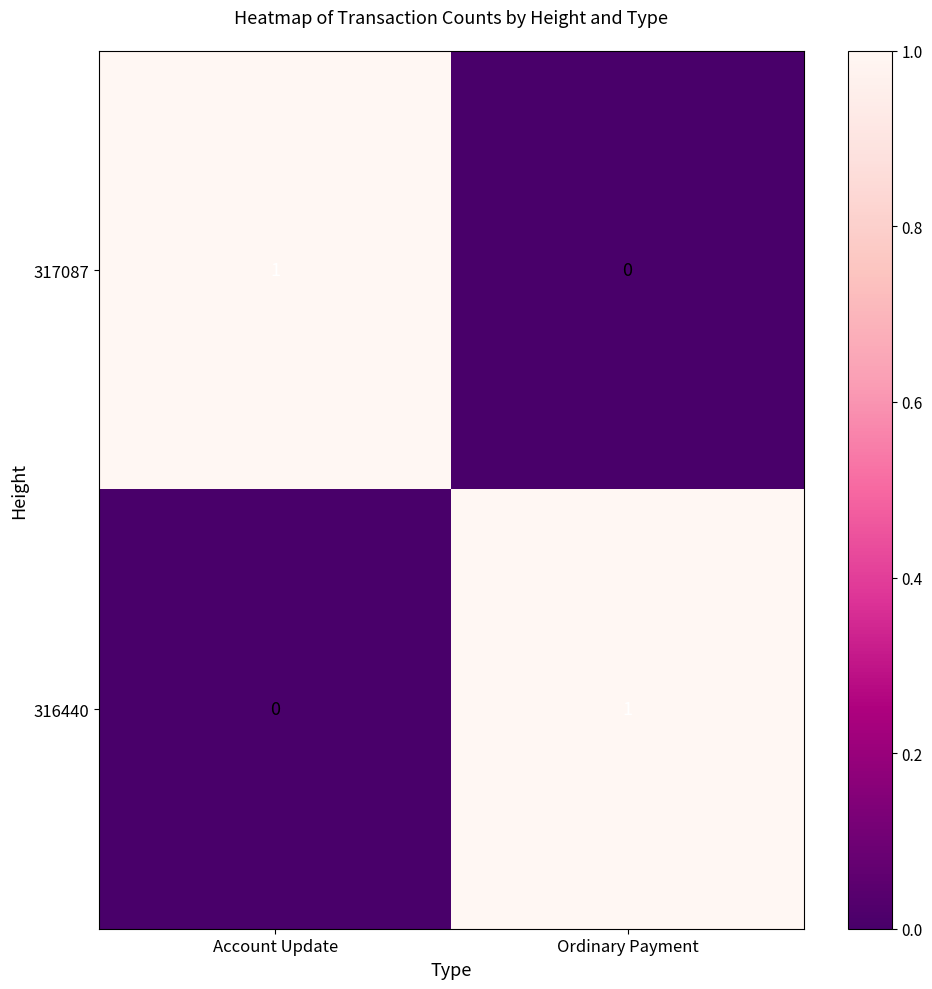

The value of 316440 at Account Update is 0. True or false?

True